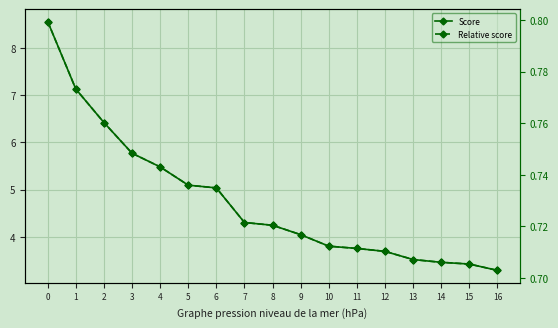

How many categories are shown in the chart?

17